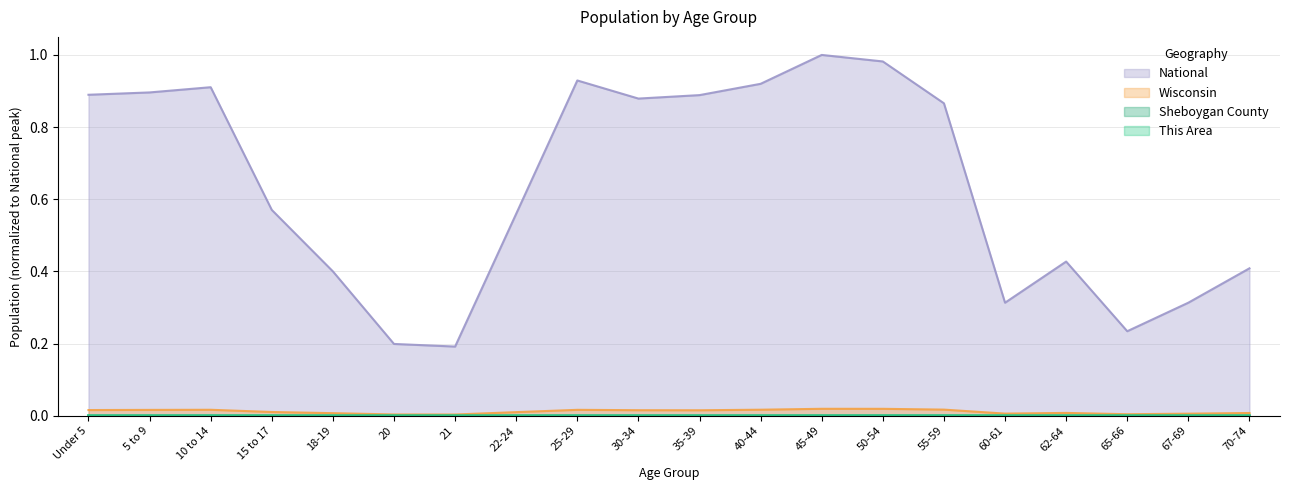

At which category is the sum across all series the highest?

45-49